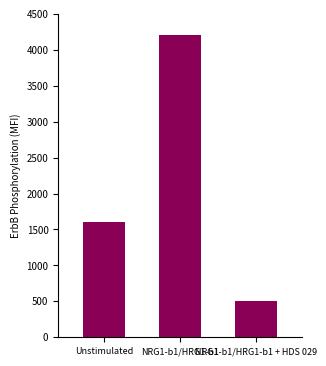

Reading left to right, what are all the values shown in this chart?

1600	4200	500